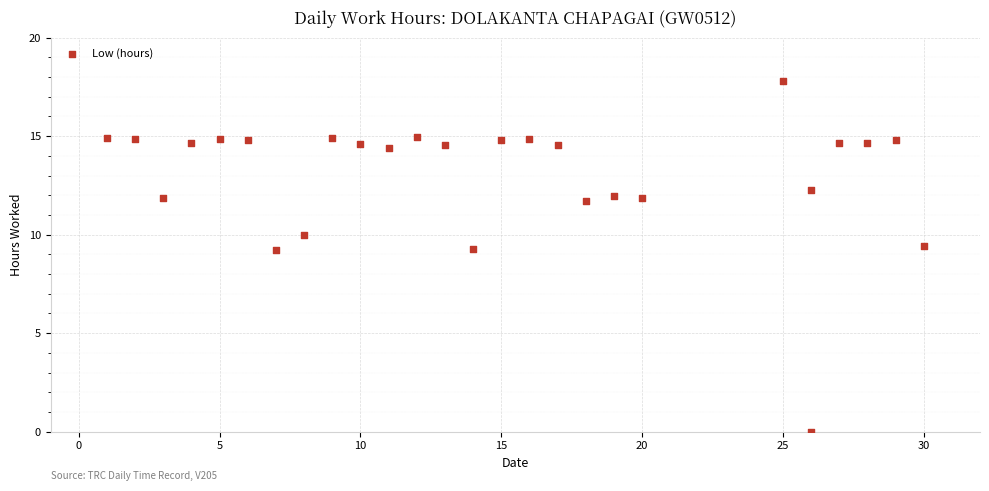

What is the range of X values (max minus min)?

29.0